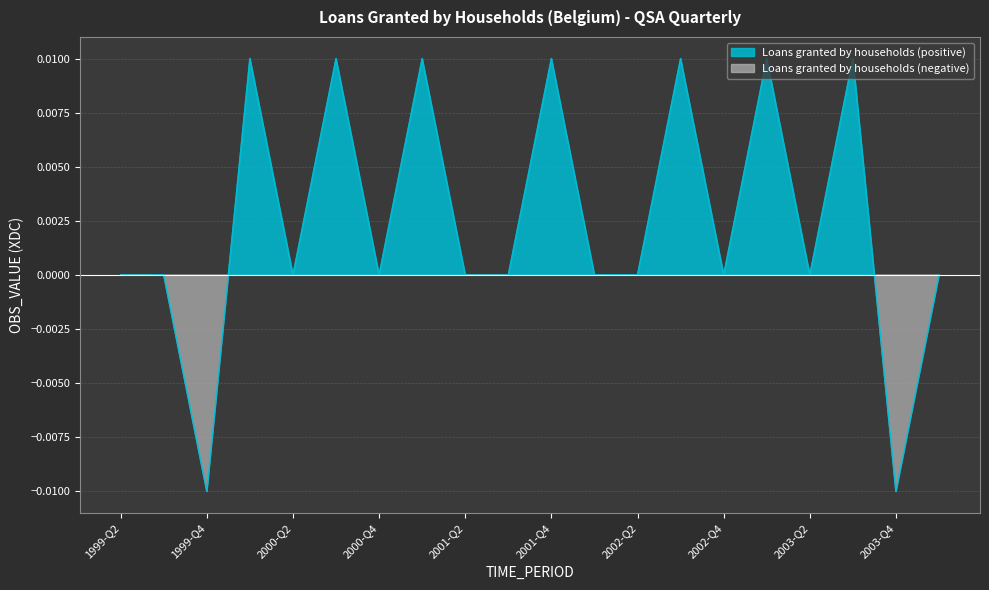

Reading left to right, what are all the values shown in this chart?

1999-Q2=-0.0	1999-Q3=0.0	1999-Q4=-0.0	2000-Q1=0.0	2000-Q2=0.0	2000-Q3=0.0	2000-Q4=0.0	2001-Q1=0.0	2001-Q2=-0.0	2001-Q3=-0.0	2001-Q4=0.0	2002-Q1=0.0	2002-Q2=0.0	2002-Q3=0.0	2002-Q4=0.0	2003-Q1=0.0	2003-Q2=0.0	2003-Q3=0.0	2003-Q4=-0.0	2004-Q1=0.0